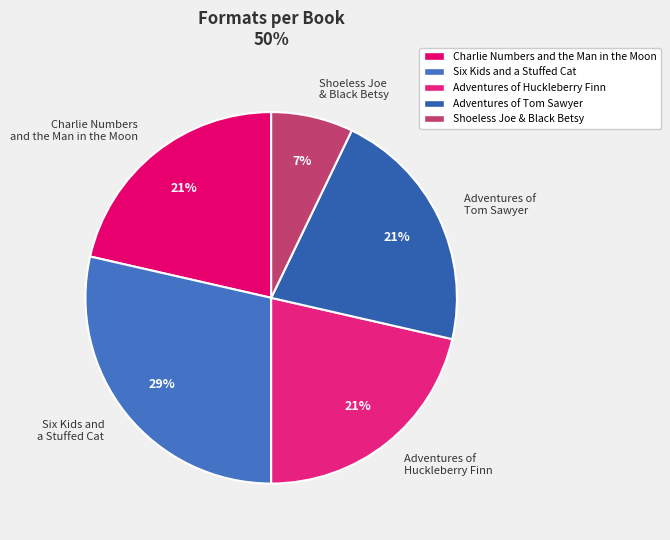

What is the ratio of the value at Charlie Numbers and the Man in the Moon to the value at Adventures of Tom Sawyer?

1.0